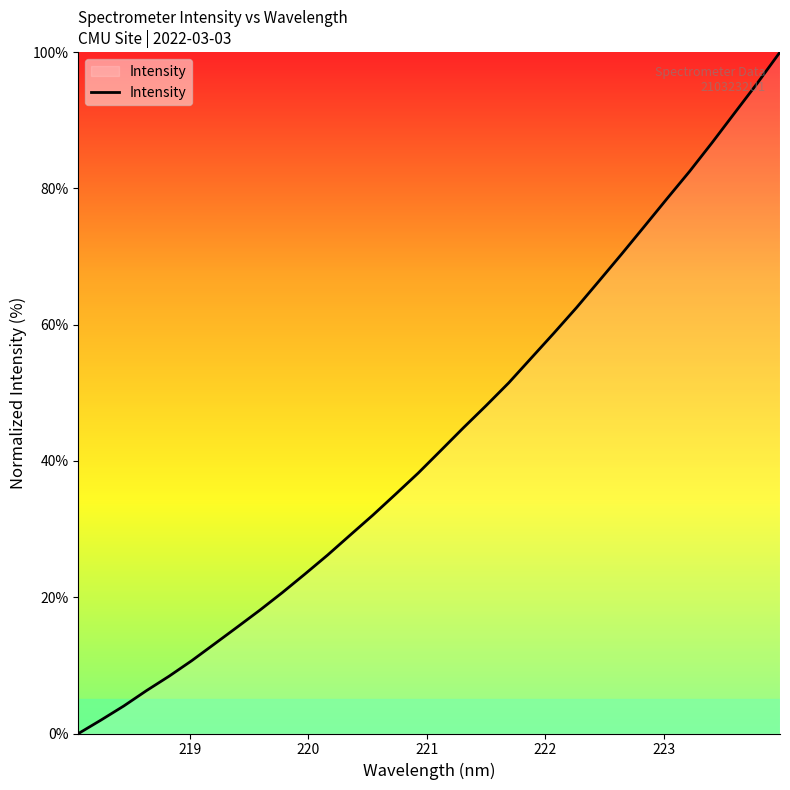

What is the difference between the maximum and minimum values?

100.0